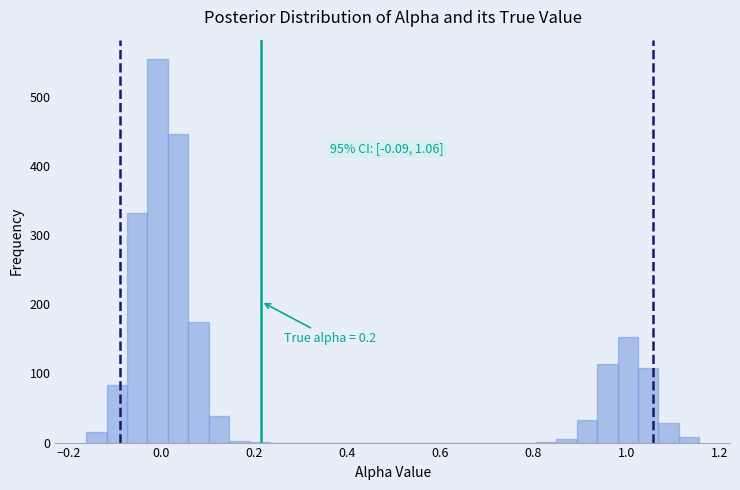

Around what value on the x-axis is the tallest bar? Give the approximate position of its centre, as read against the axis.

0.00